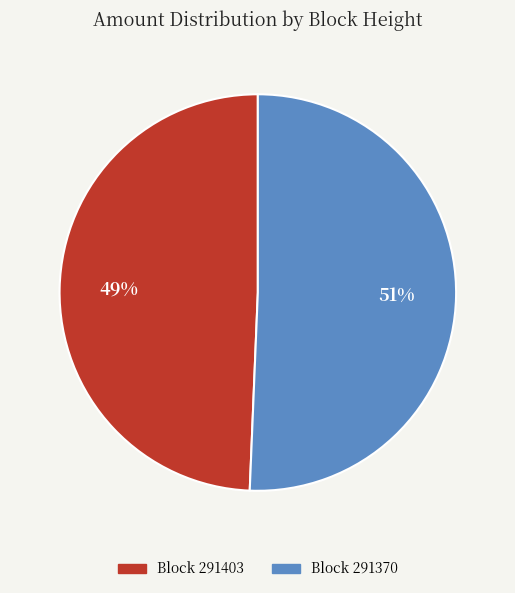

To the nearest percent, what is the average slice percentage?

50%